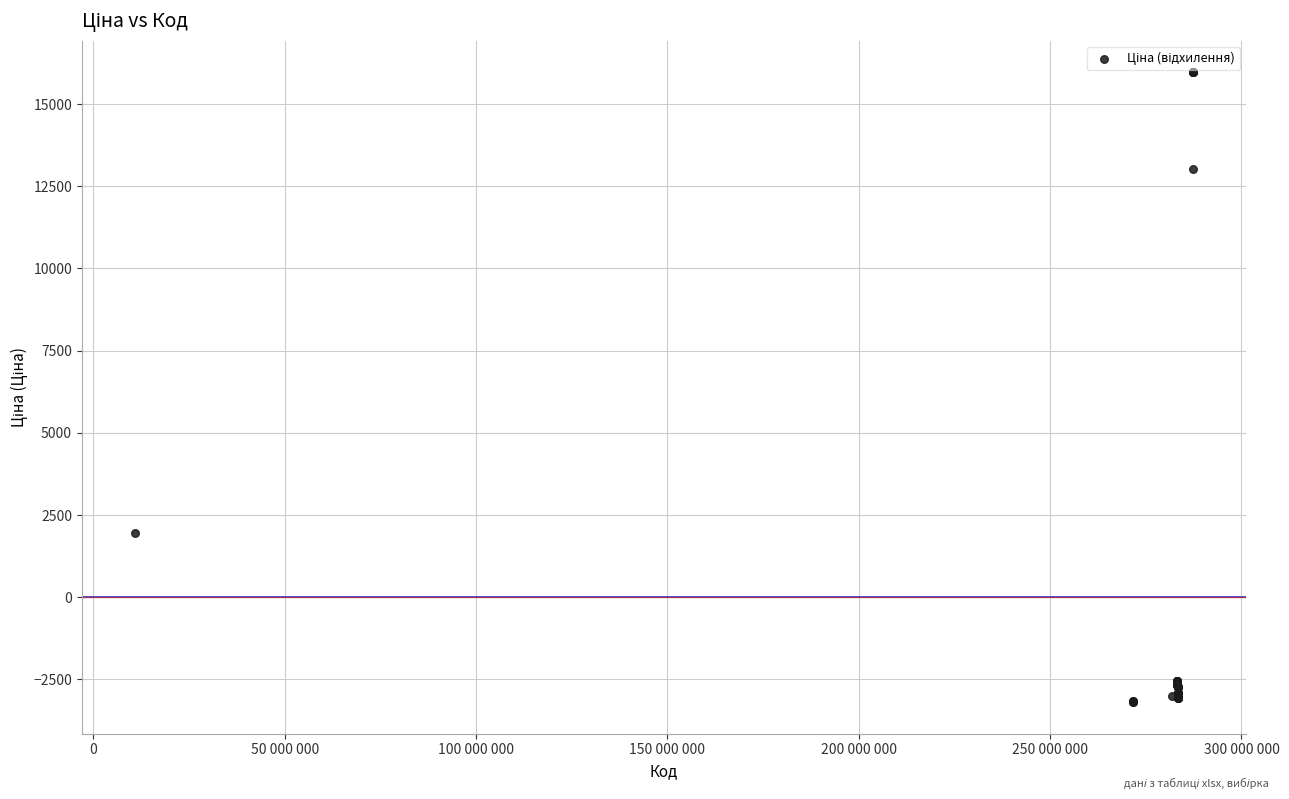

What Y value in the scatter plot is closest to 6384?

1958.0